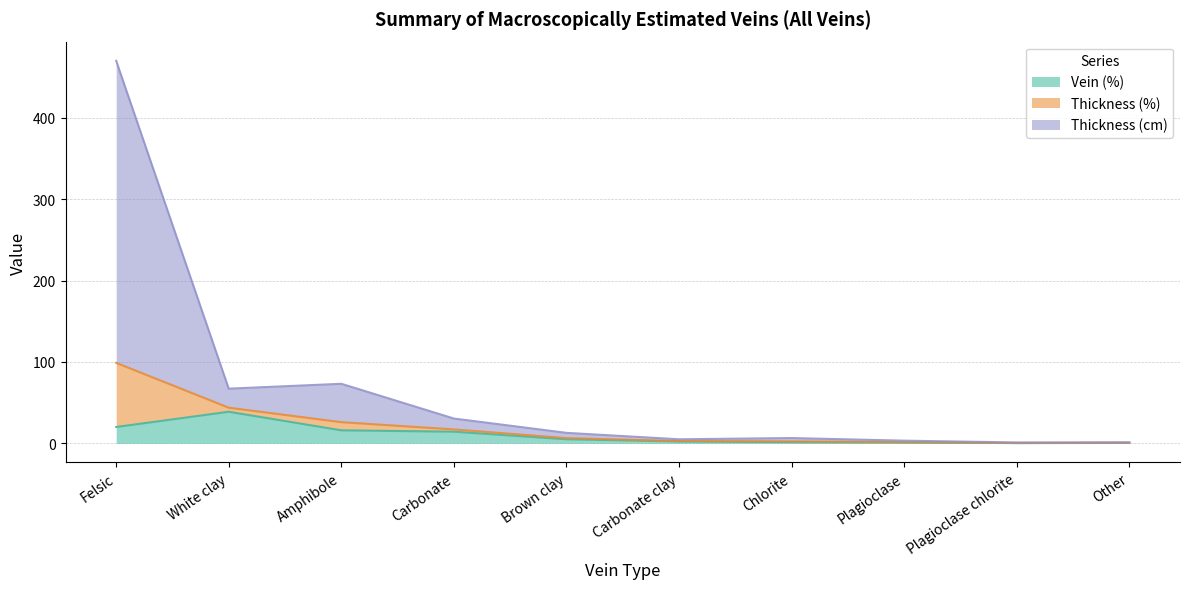

The Vein (%) series shows 14.3 at Carbonate. True or false?

True